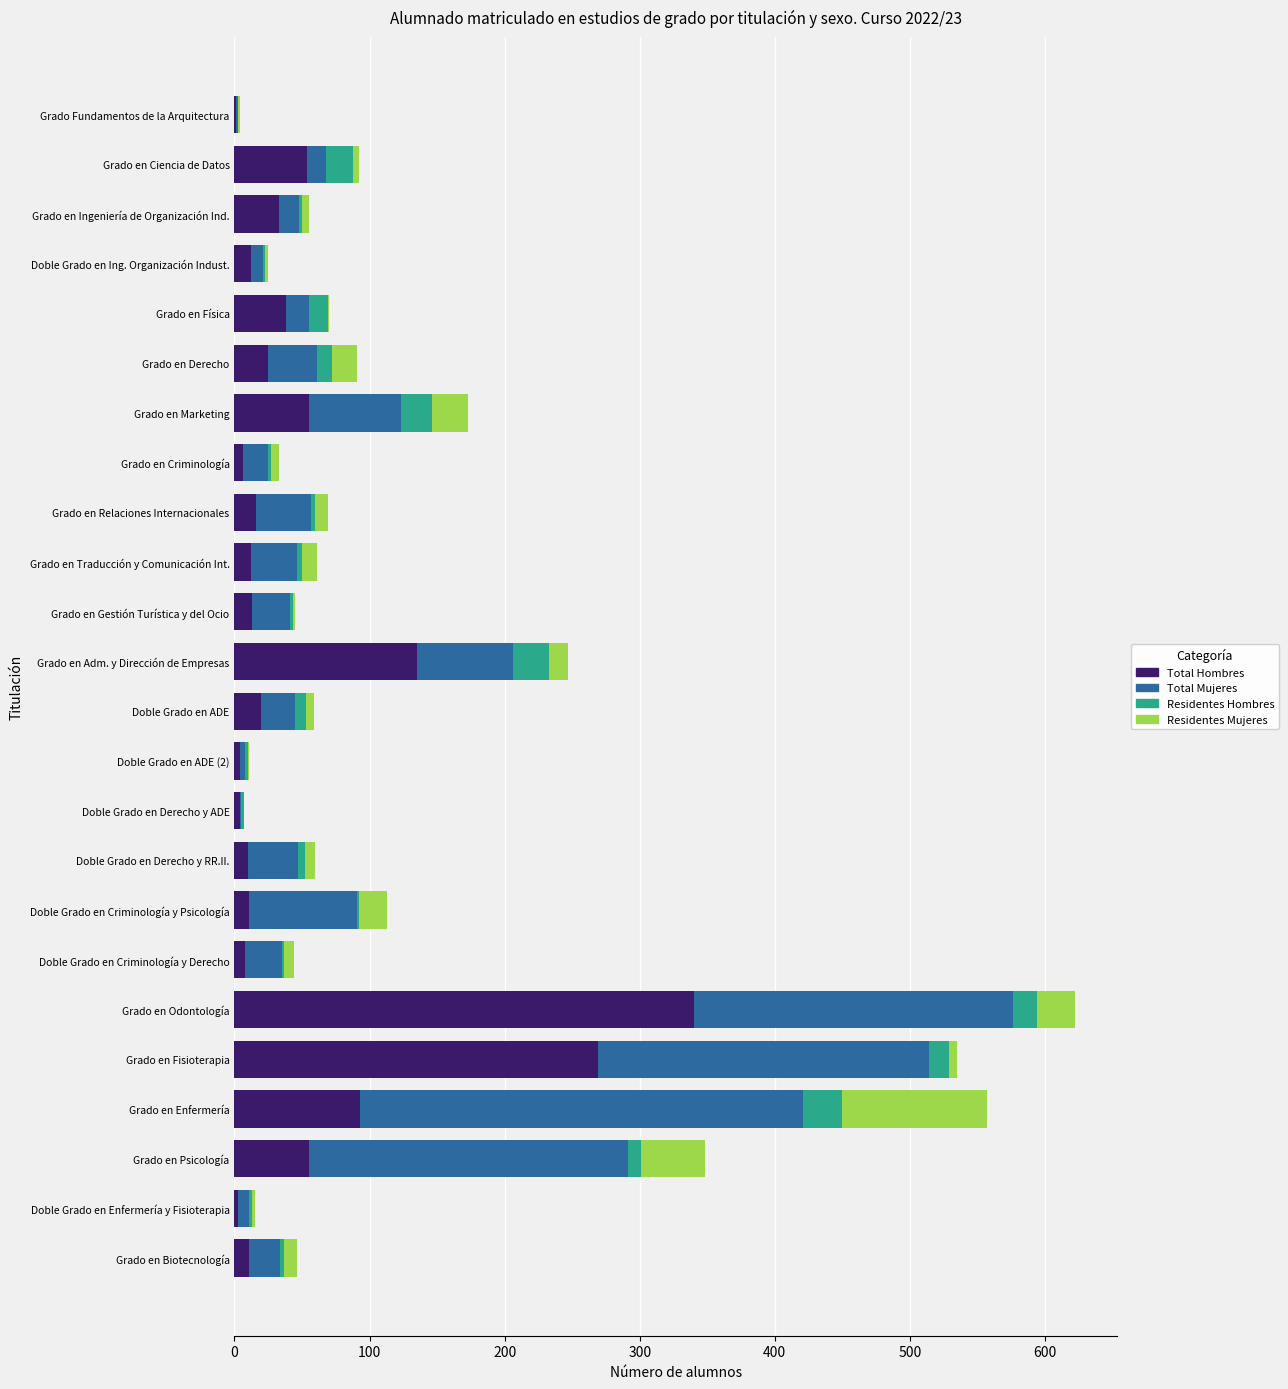

What is the maximum value for Total Hombres?

340